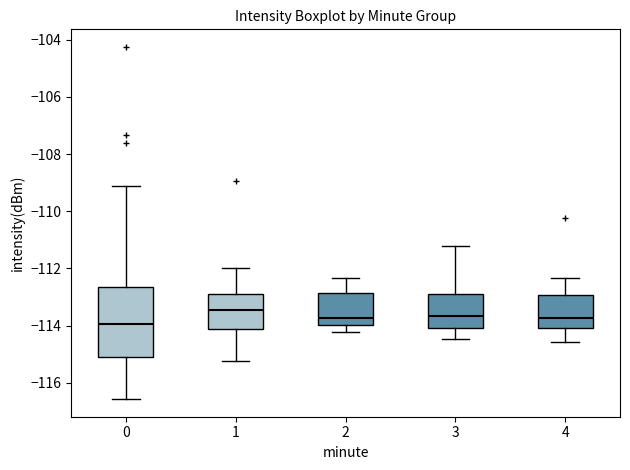

Where does the lower whisker of the box at x = 1 end on the y-axis? The values are not printed on the chart, so give them approximately, as read against the axis.

-115.2